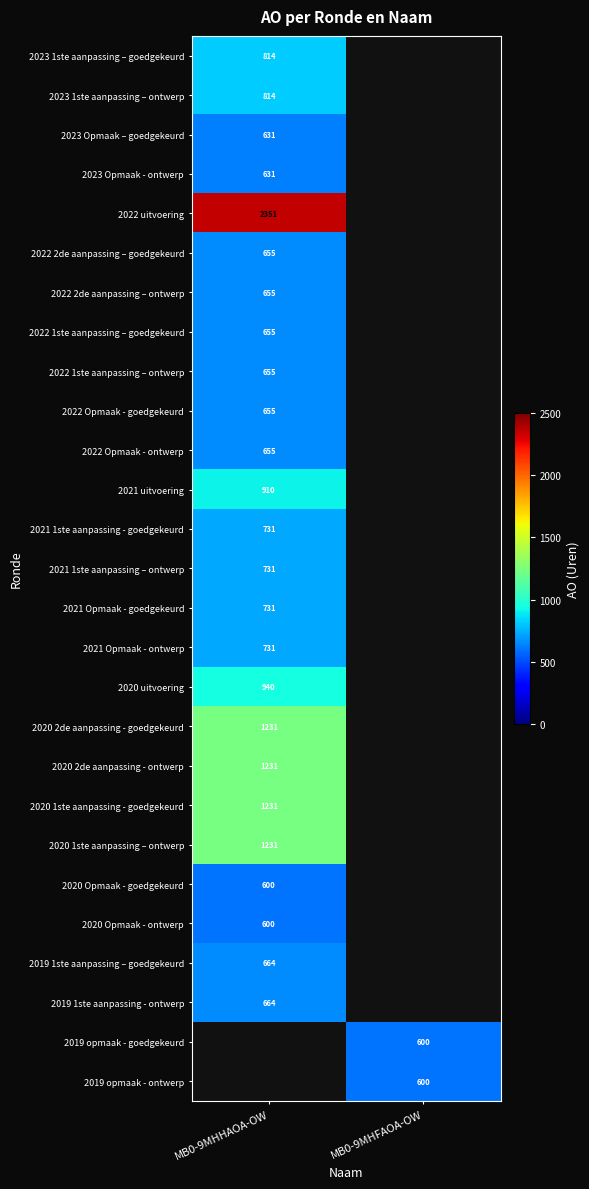

The value of 2020 Opmaak - goedgekeurd at MB0-9MHHAOA-OW is 600. True or false?

True